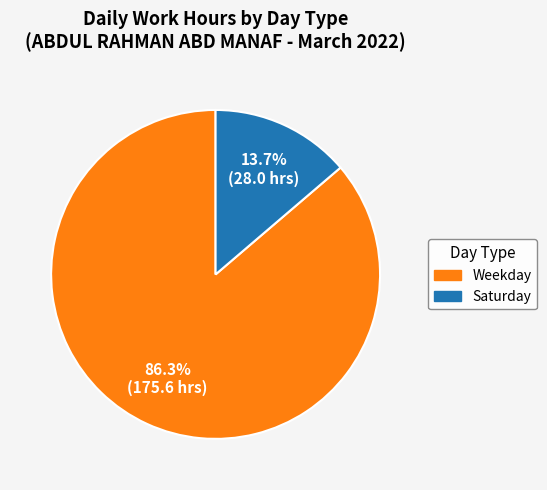

Is there a majority slice in this chart?

Yes